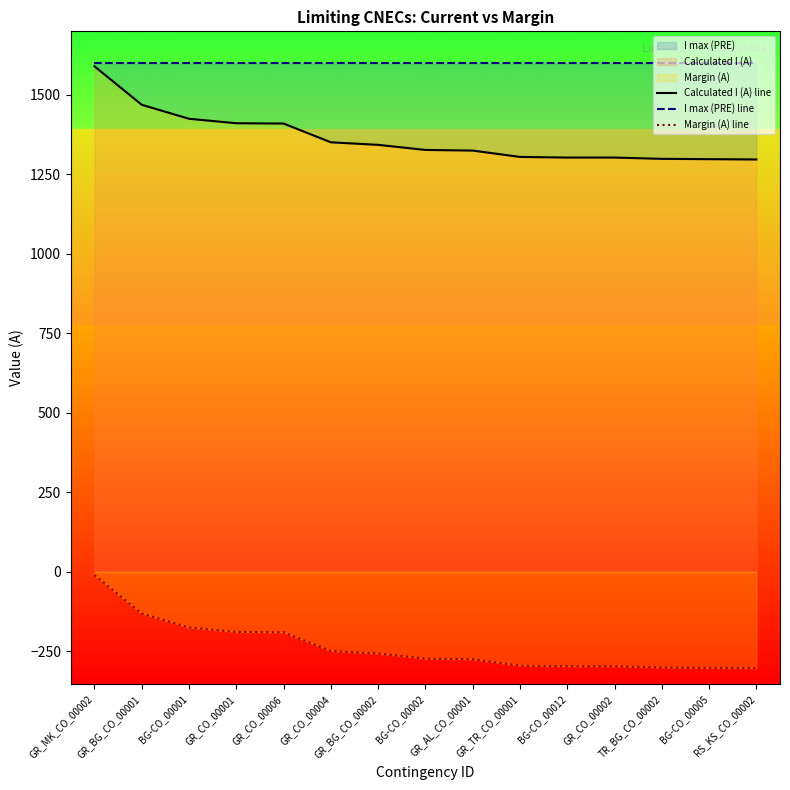

Which series has the largest total across all categories?

I max (PRE) line